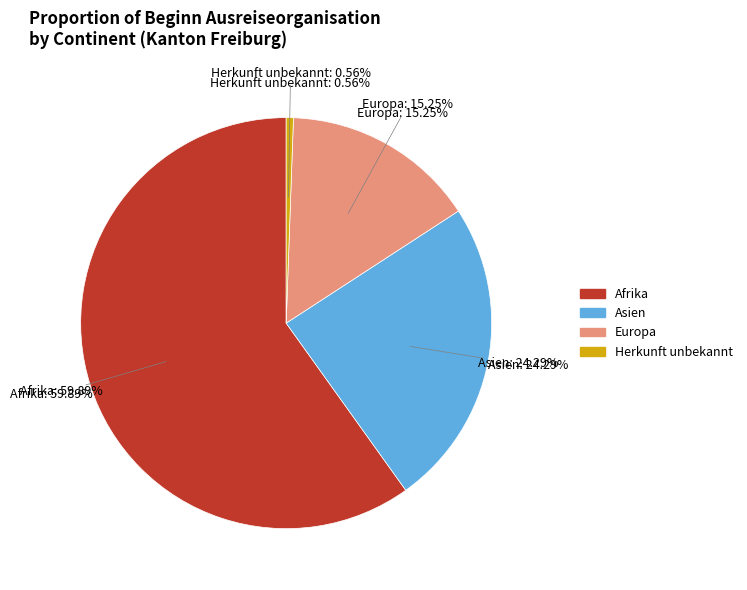

True or false: Asien accounts for 13% of the total.

False